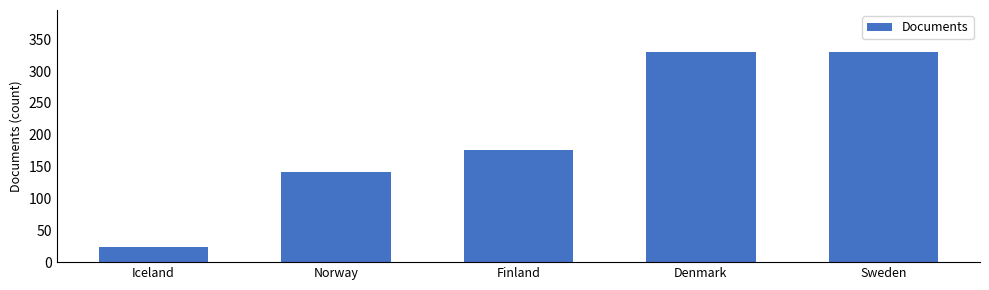

The value at Sweden is 124. True or false?

False